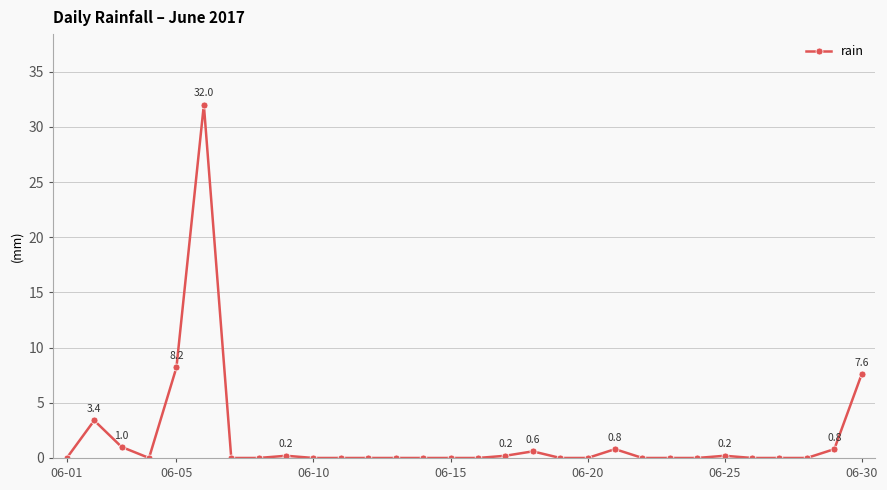

What is the greatest value displayed?

32.0